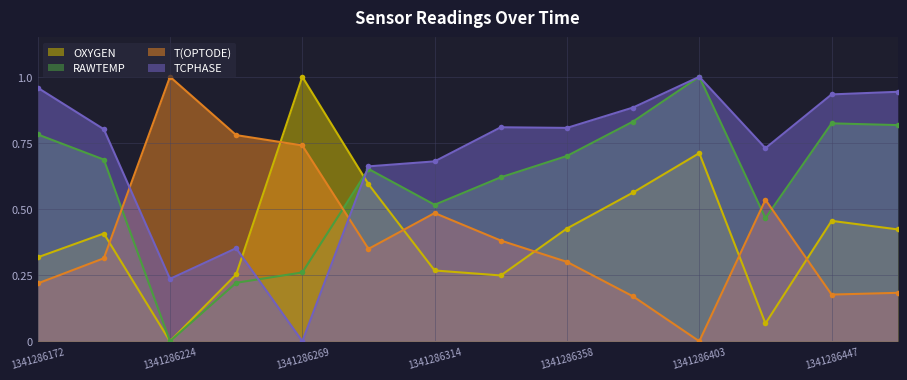

What are all the series names shown in the legend?

OXYGEN, RAWTEMP, T(OPTODE), TCPHASE